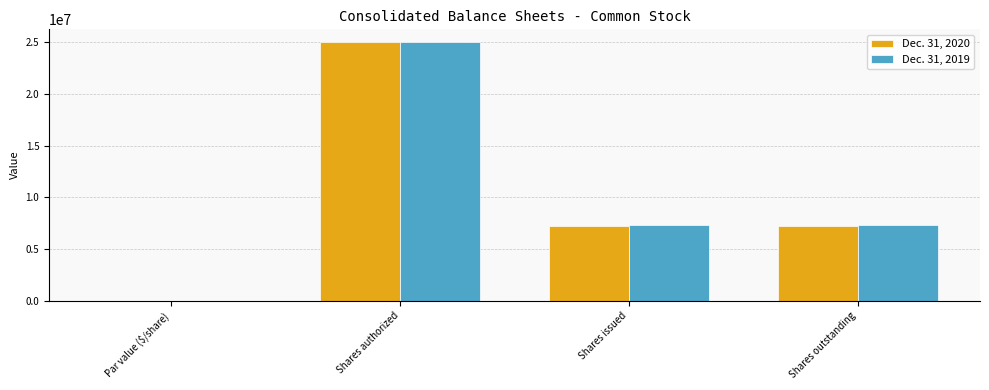

How many groups of bars are there?

4